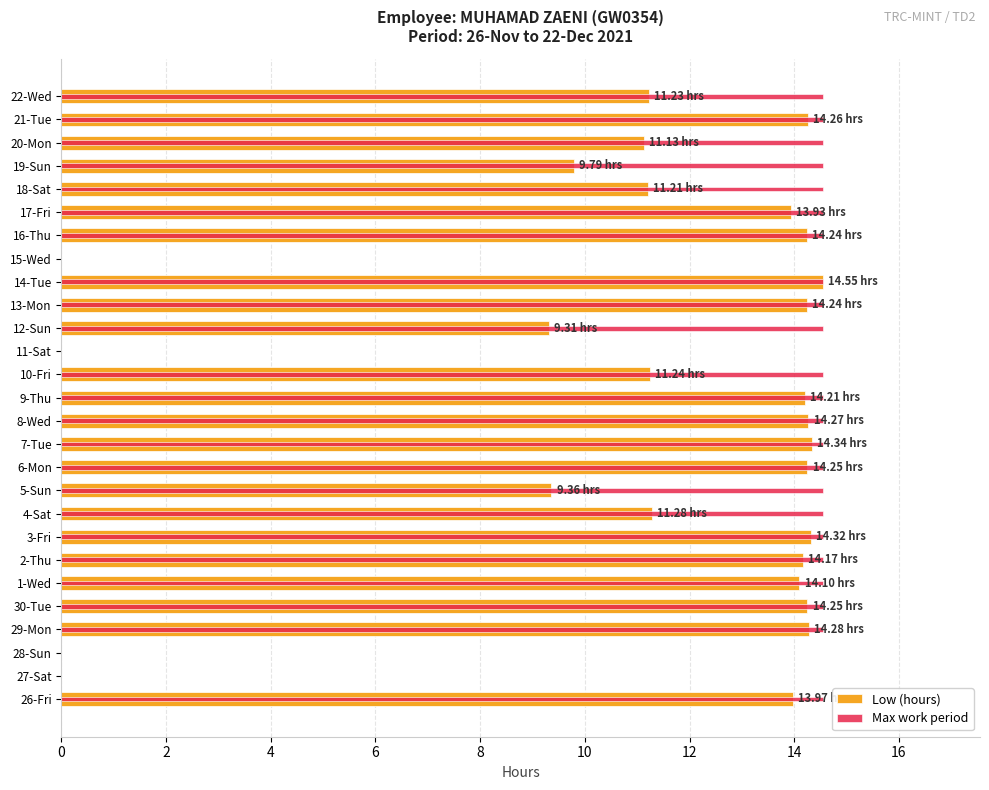

Rank the series at 30-Tue from highest to lowest value.

Max work period, Low (hours)